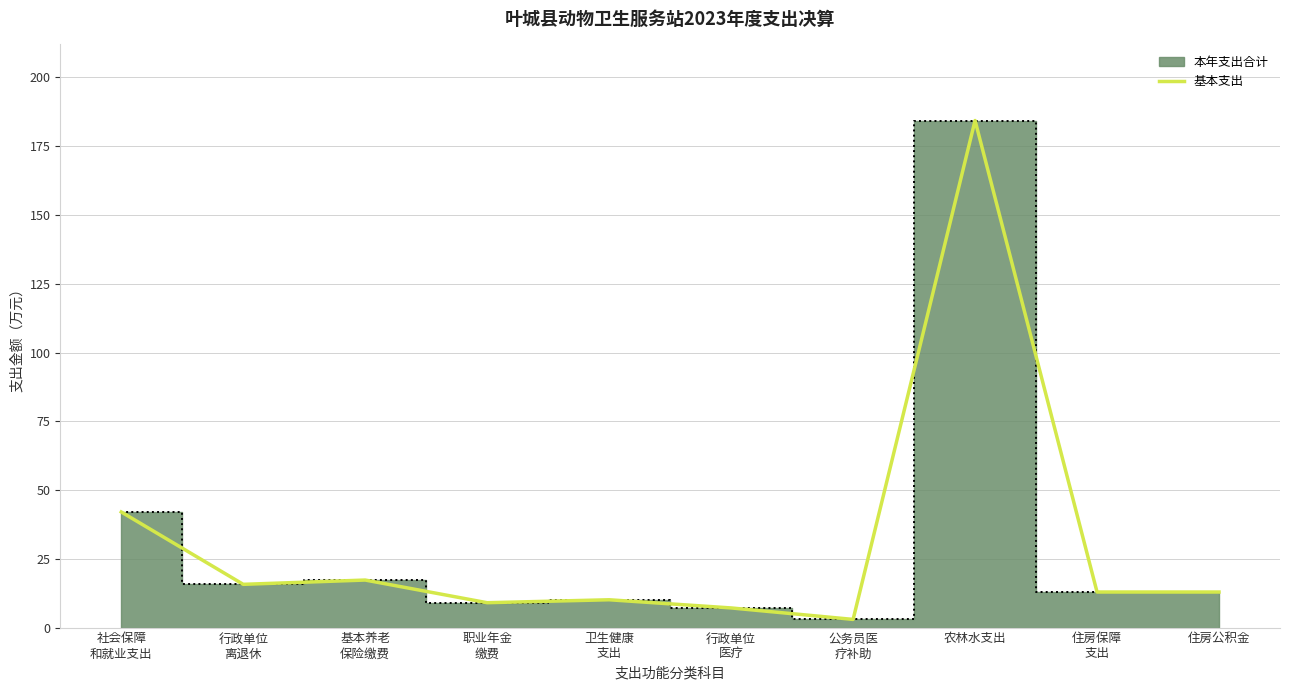

The chart shows a value of 12.9 at 住房公积金. True or false?

True